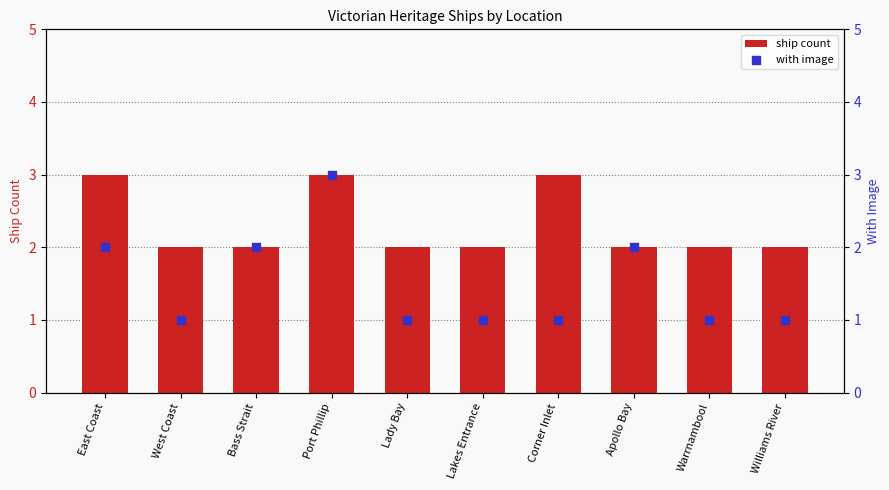

What are all the series names shown in the legend?

ship count, with image